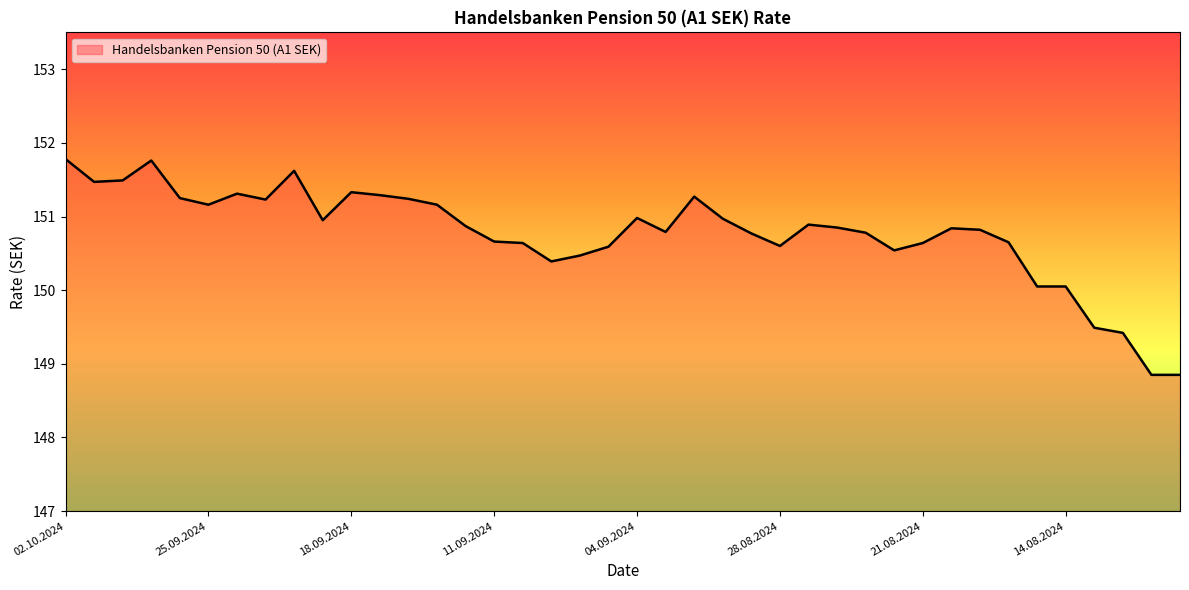

What is the maximum value shown in the chart?

151.8